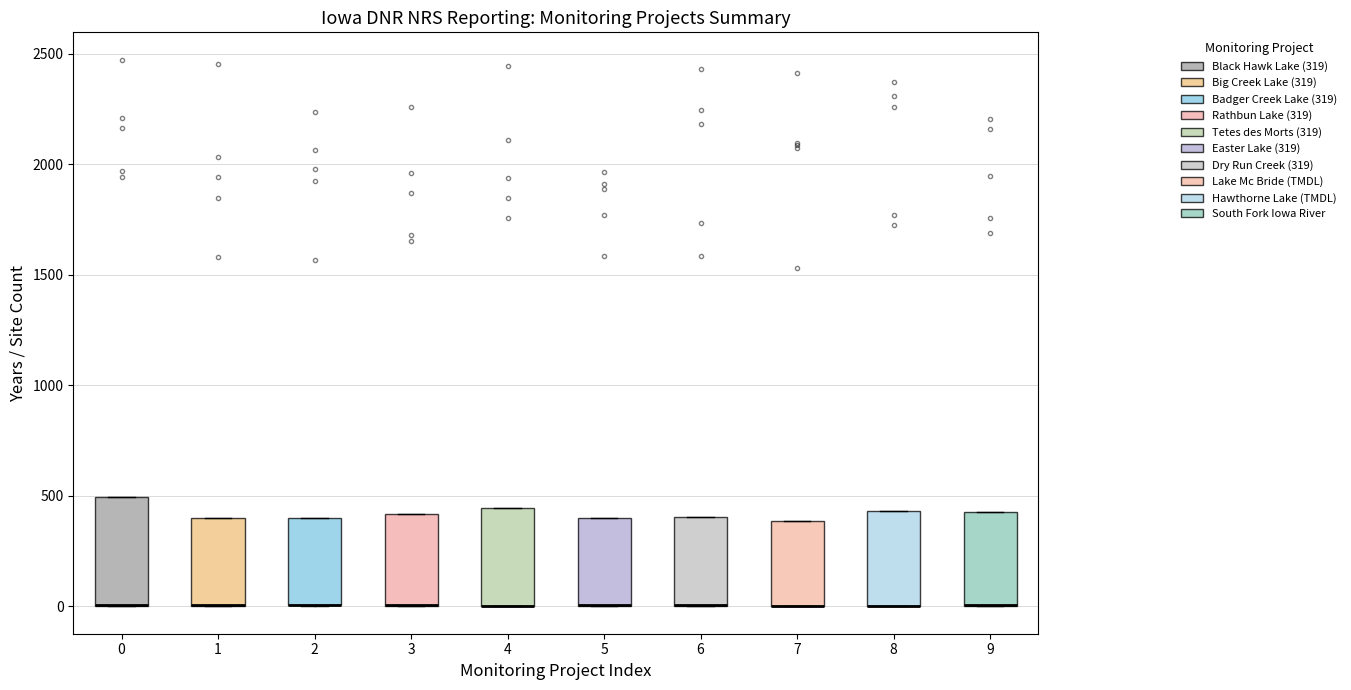

Reading left to right, read every box against the y-axis: the position of its median line, the range the box covers, and the ends of its whiskers. The values are not printed on the chart, so give them approximately, as read against the axis.

0: median 0 (drawn on the box's lower edge), box 0 to 500, whiskers 0 to 500
1: median 0 (drawn on the box's lower edge), box 0 to 400, whiskers 0 to 400
2: median 0 (drawn on the box's lower edge), box 0 to 400, whiskers 0 to 400
3: median 0 (drawn on the box's lower edge), box 0 to 400, whiskers 0 to 400
4: median 0 (drawn on the box's lower edge), box 0 to 450, whiskers 0 to 450
5: median 0 (drawn on the box's lower edge), box 0 to 400, whiskers 0 to 400
6: median 0 (drawn on the box's lower edge), box 0 to 400, whiskers 0 to 400
7: median 0 (drawn on the box's lower edge), box 0 to 400, whiskers 0 to 400
8: median 0 (drawn on the box's lower edge), box 0 to 450, whiskers 0 to 450
9: median 0 (drawn on the box's lower edge), box 0 to 450, whiskers 0 to 450